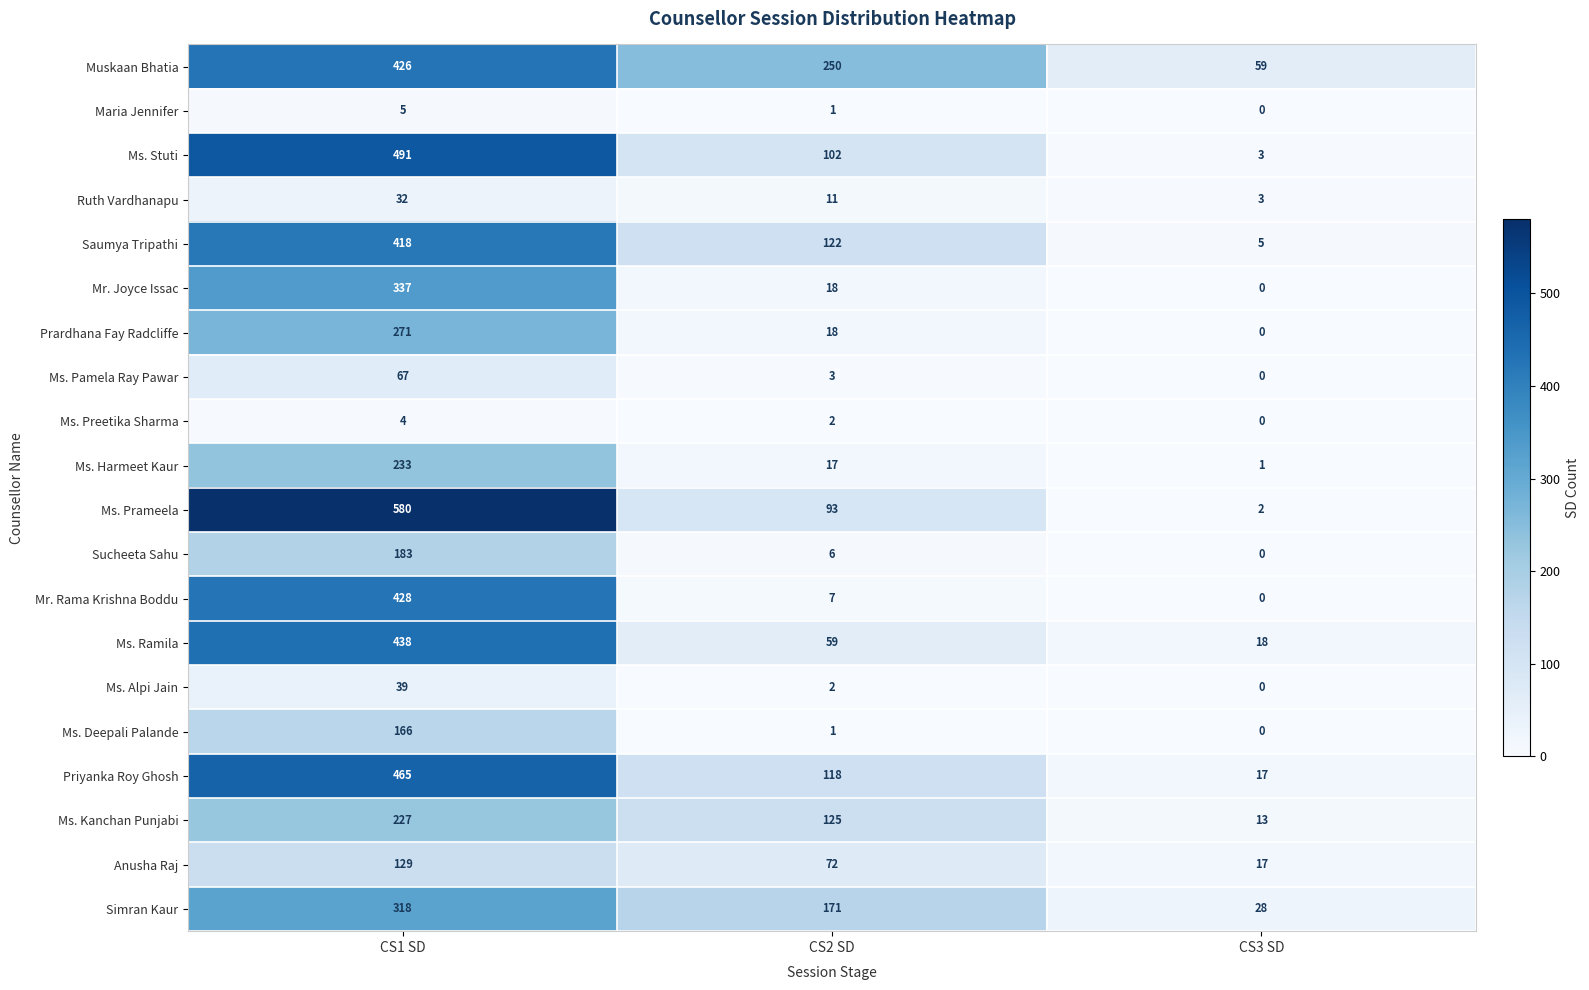

Which series has the widest spread of values?

Ms. Prameela